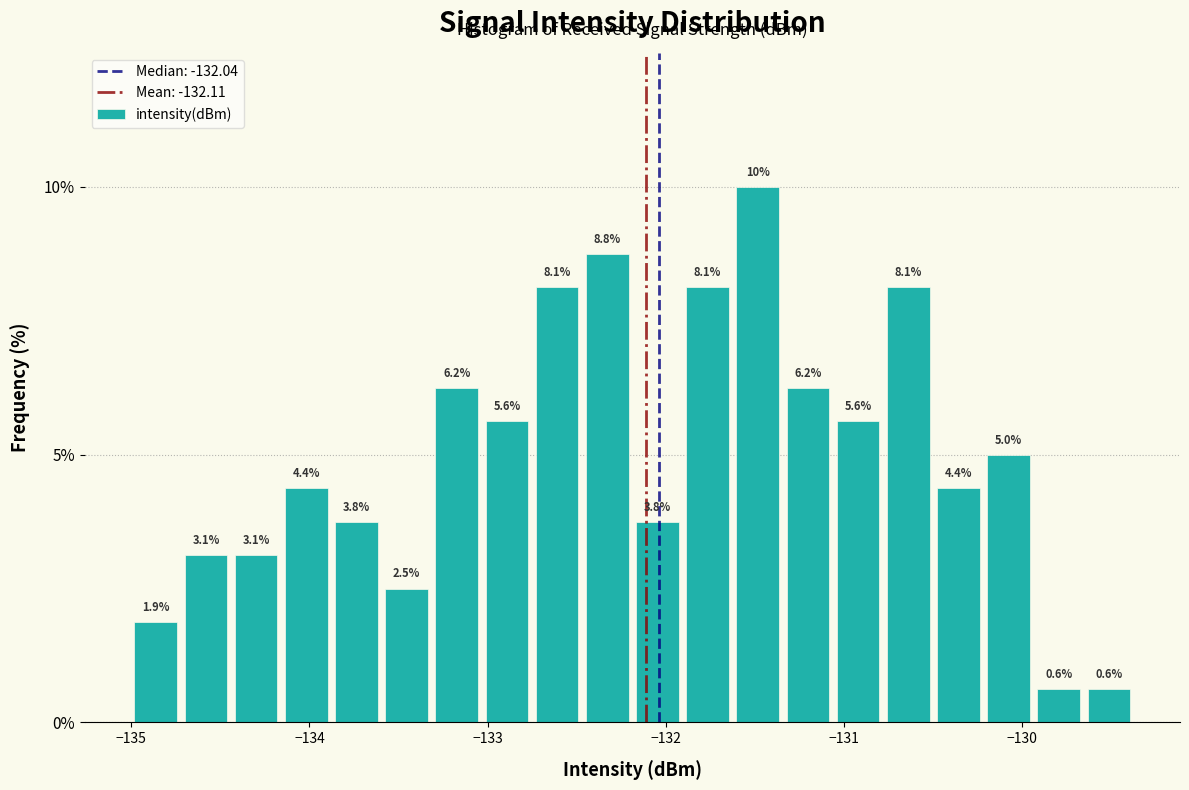

Read against the x-axis, roughly where is the centre of the tallest bar?

-131.5